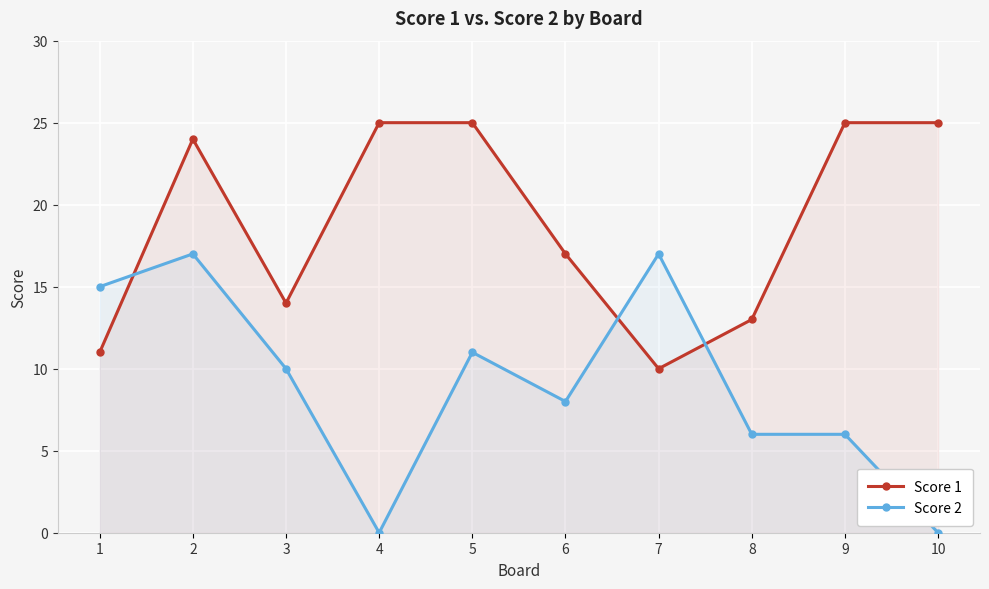

What is the difference between the maximum and minimum values in the Score 2 series?

17